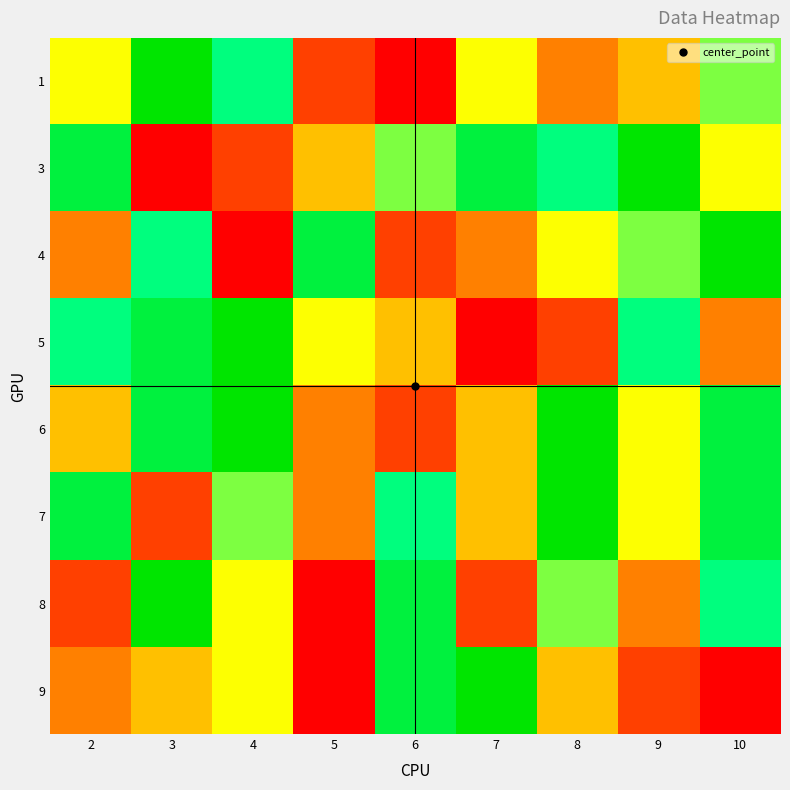

At how many categories does at least one series exceed 7?

9